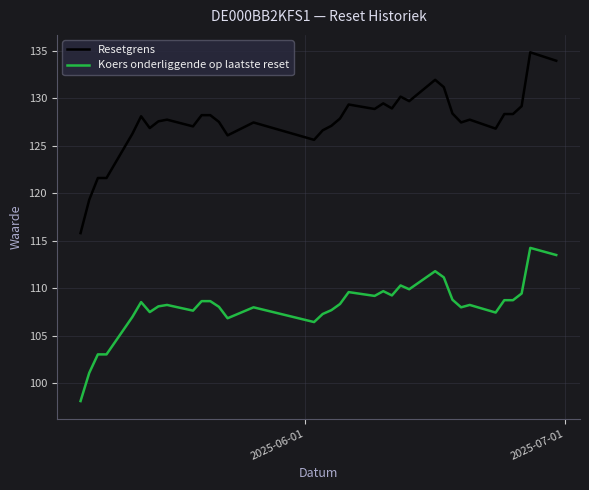

Rank the series by their maximum value, from highest to lowest.

Resetgrens, Koers onderliggende op laatste reset